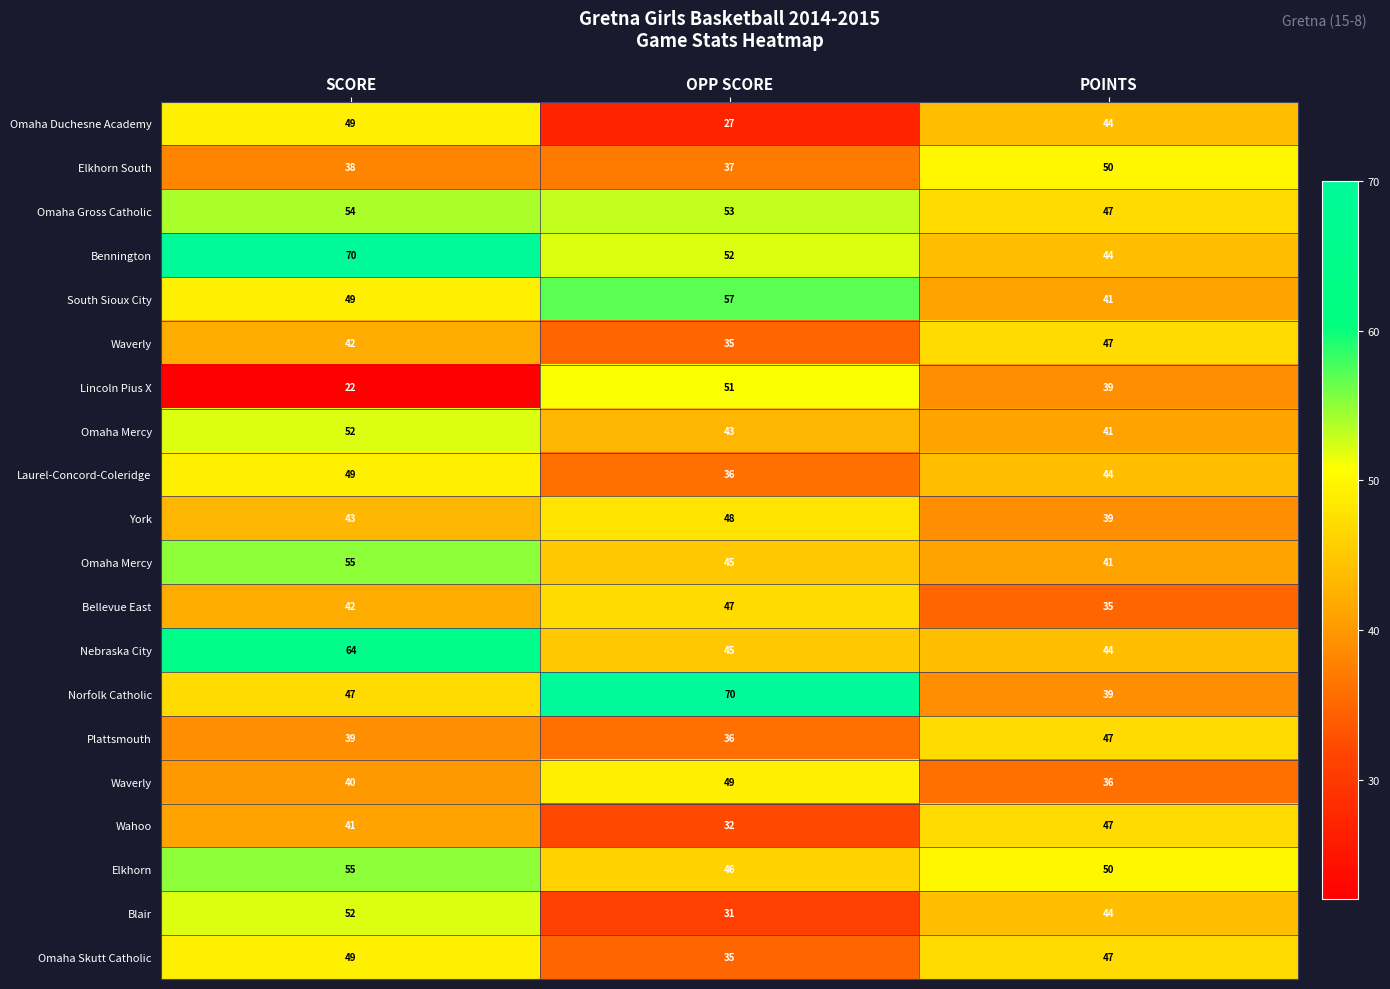

At which category does the chart reach its peak across all series?

SCORE